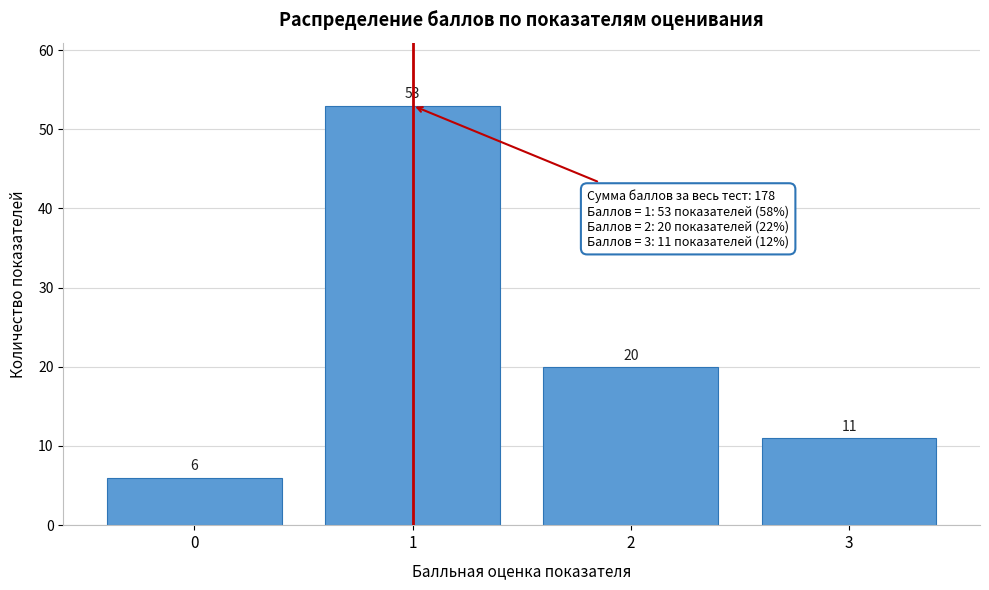

What is the height of the bar covering -0.5 to 0.5 on the x-axis?

6